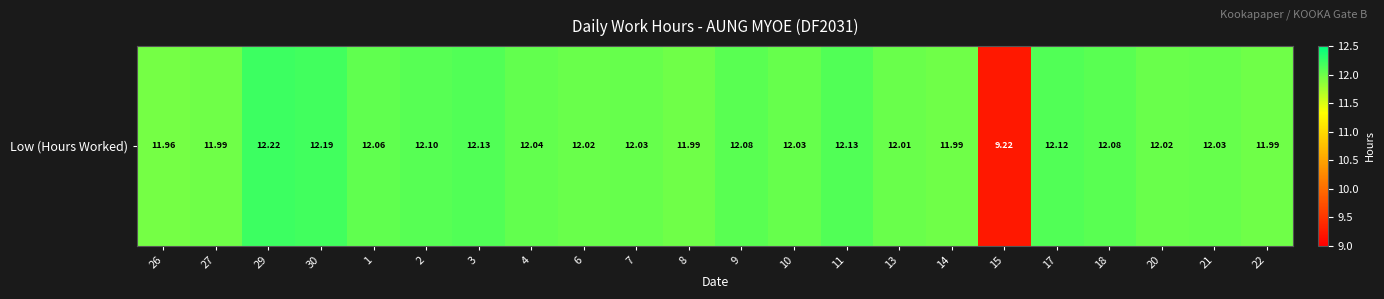

What is the sum of the values at 2 and 1?

24.2